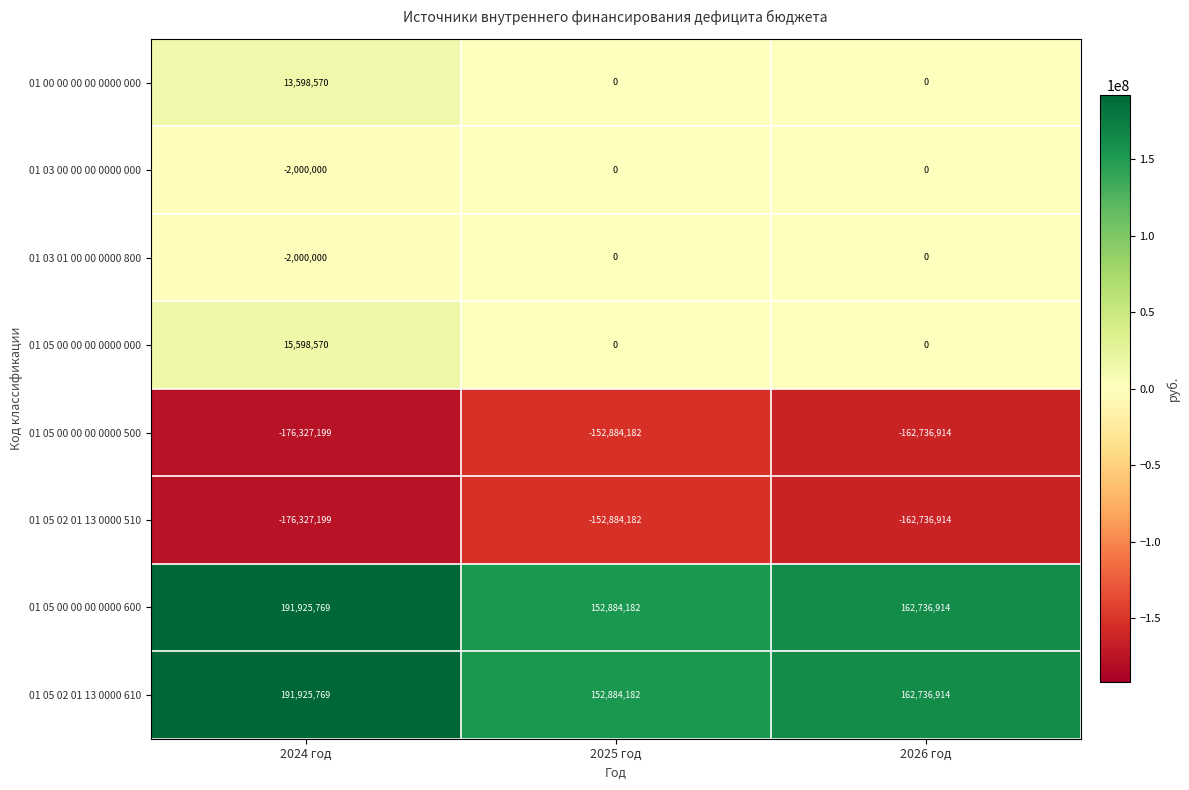

Reading right to left, transcribe all the data shown in this chart.

01 00 00 00 00 0000 000: 2026 год=0	2025 год=0	2024 год=13598570
01 03 00 00 00 0000 000: 2026 год=0	2025 год=0	2024 год=-2000000
01 03 01 00 00 0000 800: 2026 год=0	2025 год=0	2024 год=-2000000
01 05 00 00 00 0000 000: 2026 год=0	2025 год=0	2024 год=15598570
01 05 00 00 00 0000 500: 2026 год=-162736914	2025 год=-152884182	2024 год=-176327199
01 05 02 01 13 0000 510: 2026 год=-162736914	2025 год=-152884182	2024 год=-176327199
01 05 00 00 00 0000 600: 2026 год=162736914	2025 год=152884182	2024 год=191925769
01 05 02 01 13 0000 610: 2026 год=162736914	2025 год=152884182	2024 год=191925769